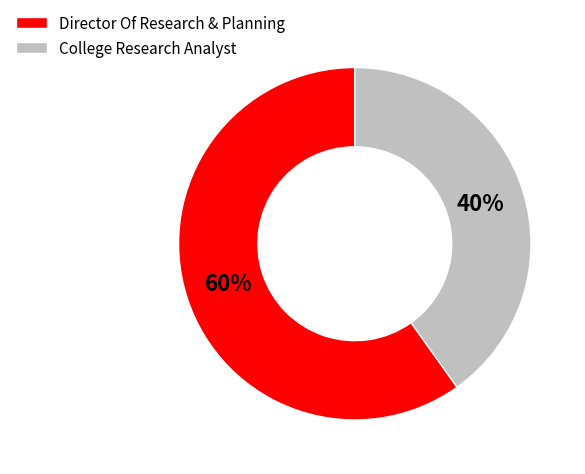

Rank the categories by value from highest to lowest.

Director Of Research & Planning, College Research Analyst